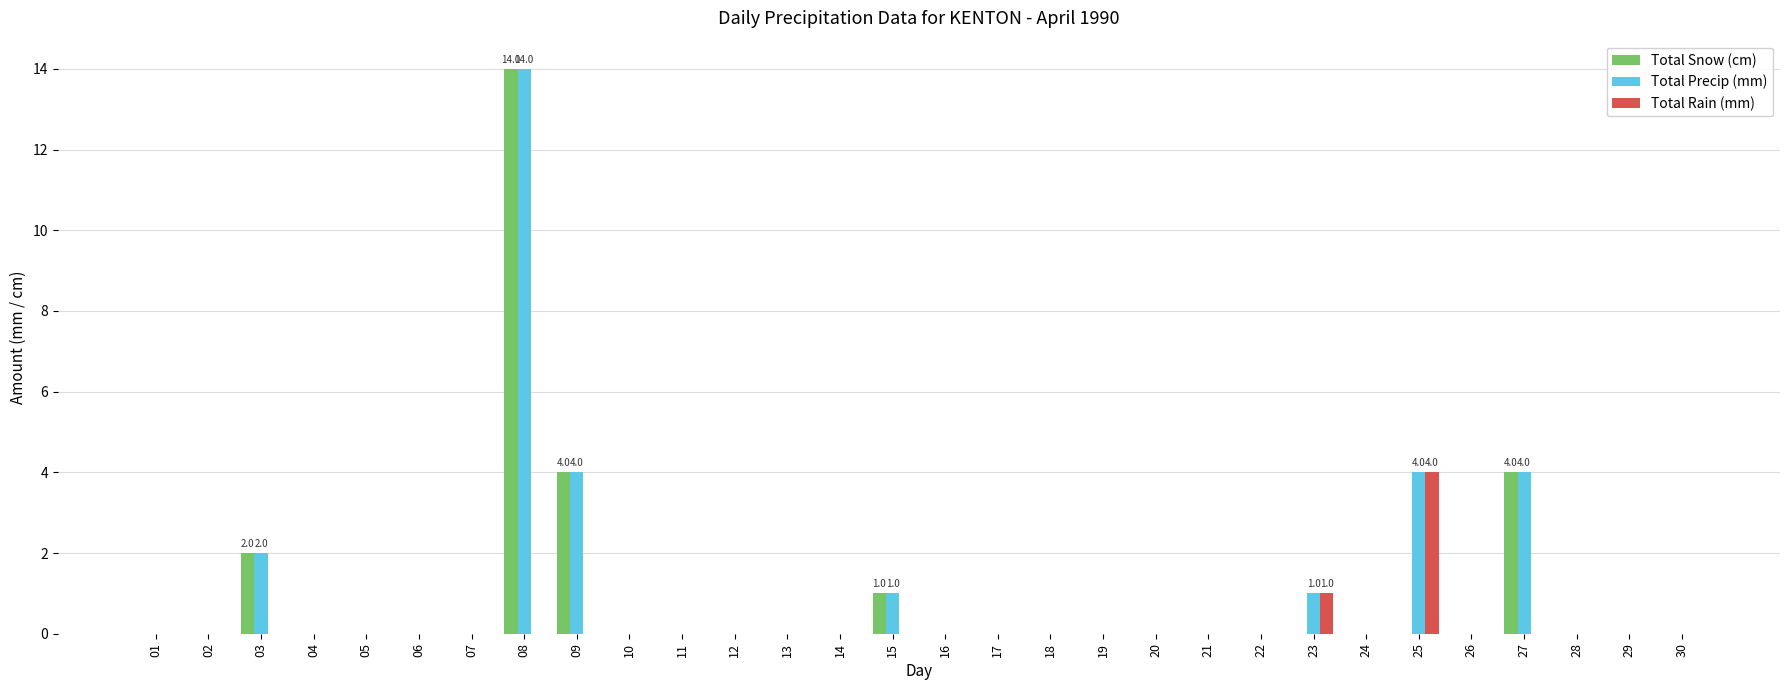

The Total Rain (mm) series shows 2 at 24. True or false?

False